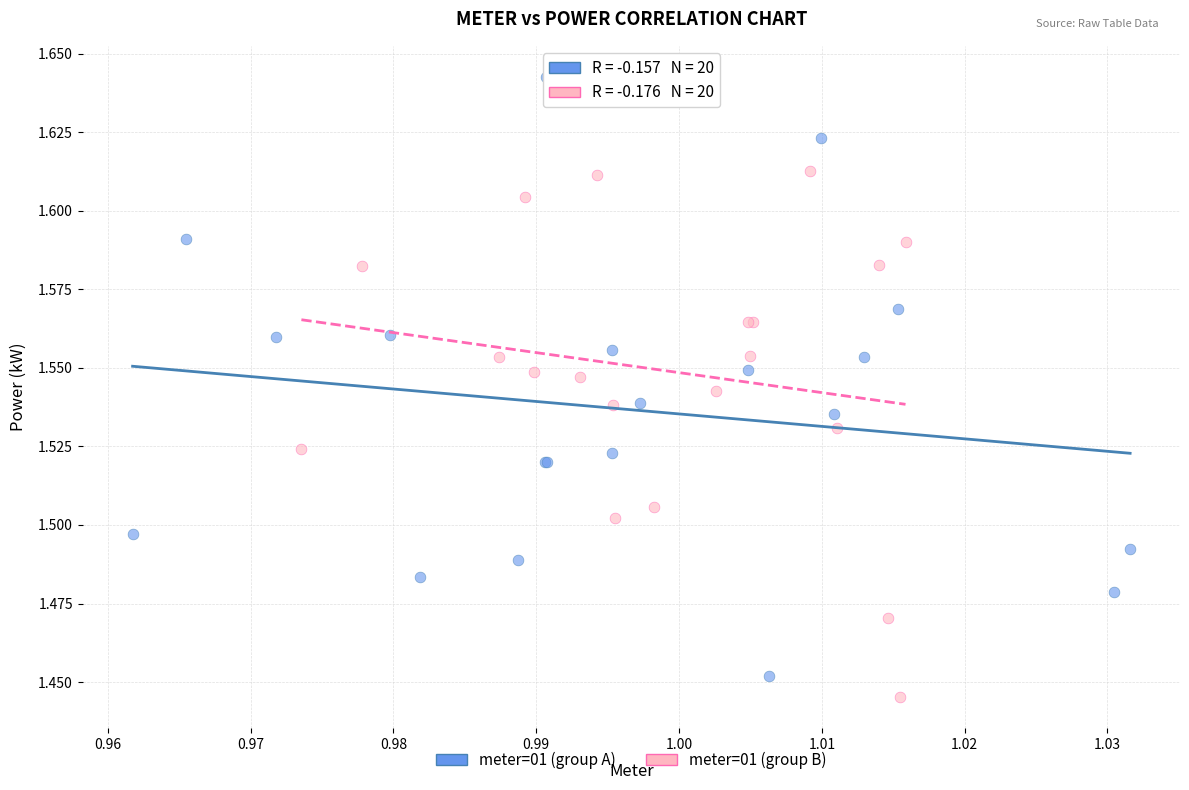

Which series has the largest Y range (max minus min)?

meter=01 (group A)